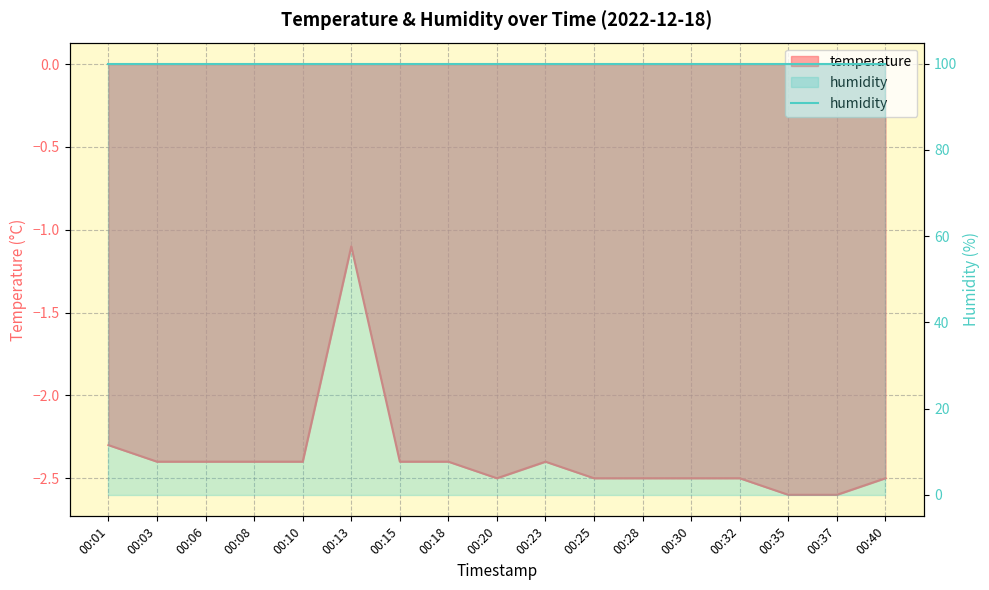

Reading right to left, extract all data points from this chart.

-2.5	-2.6	-2.6	-2.5	-2.5	-2.5	-2.5	-2.4	-2.5	-2.4	-2.4	-1.1	-2.4	-2.4	-2.4	-2.4	-2.3